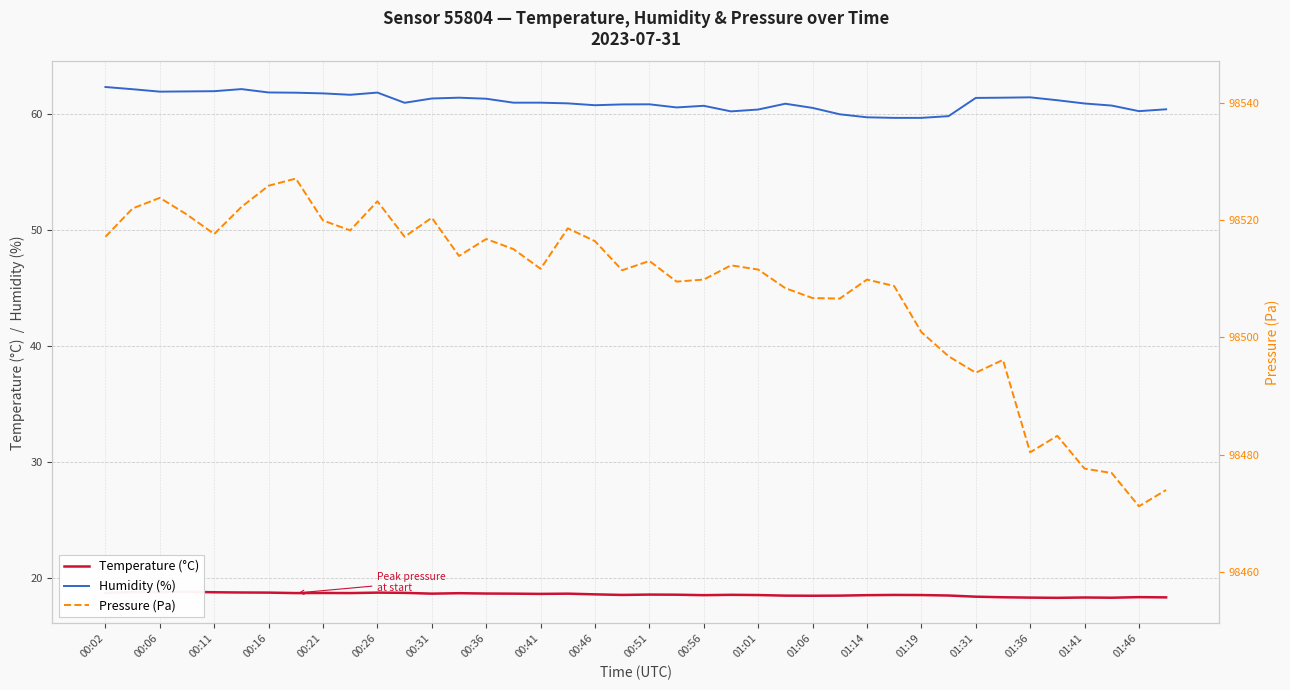

The value of Temperature (°C) at 00:51 is 3.8. True or false?

False